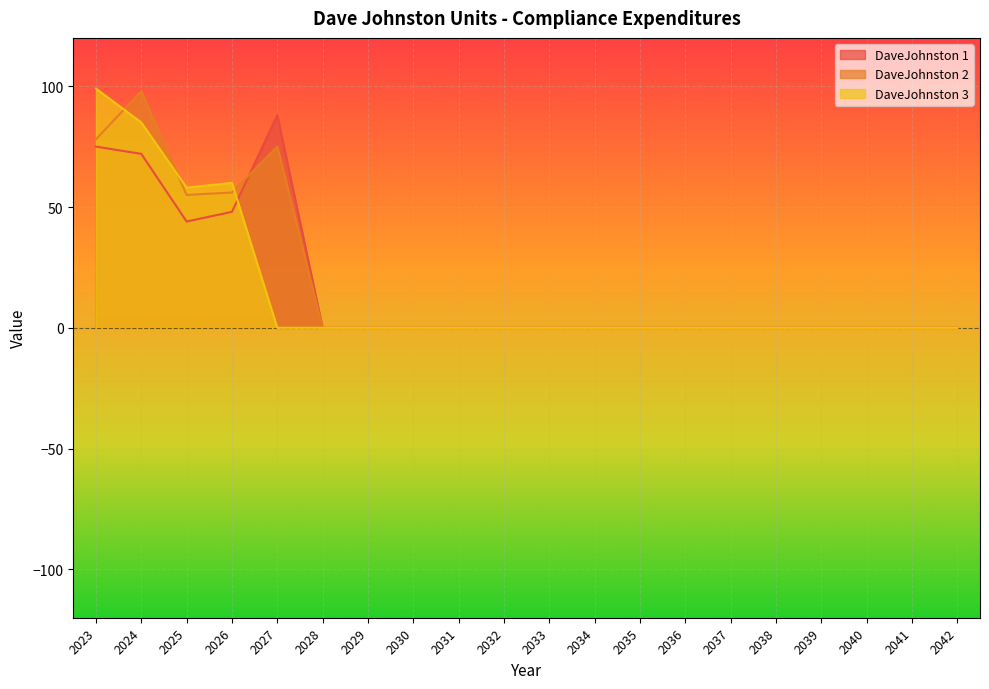

What is the sum of all DaveJohnston 3 values?

302